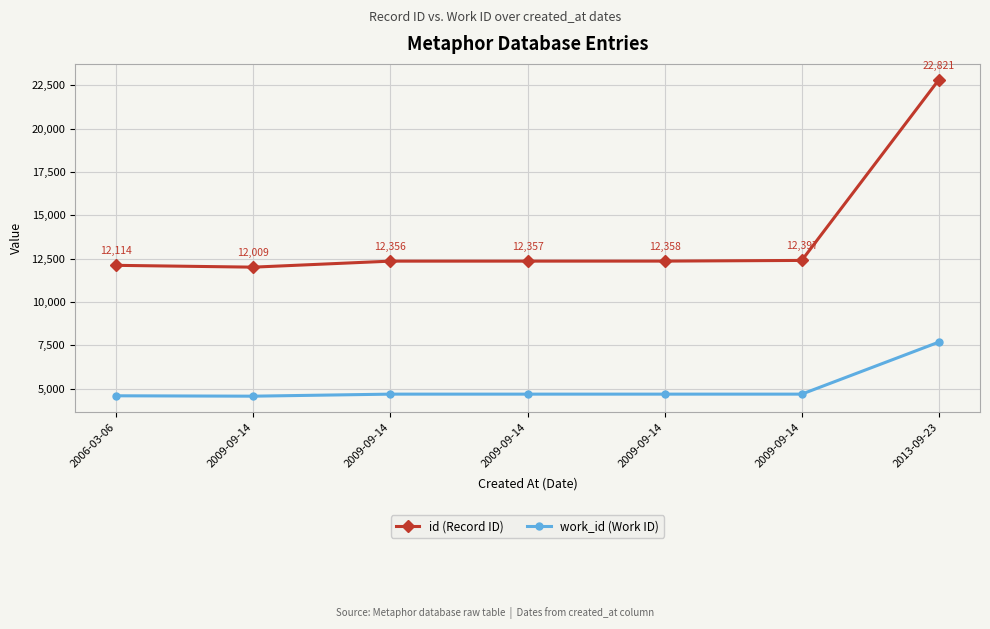

True or false: work_id (Work ID) and id (Record ID) intersect in this chart.

False